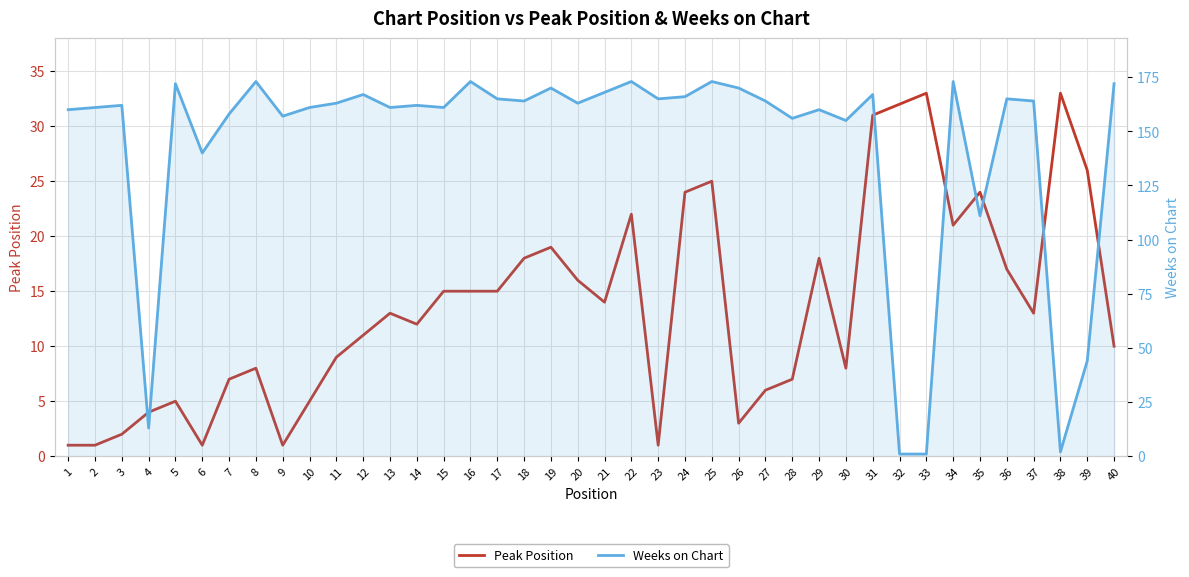

What are all the series names shown in the legend?

Peak Position, Weeks on Chart